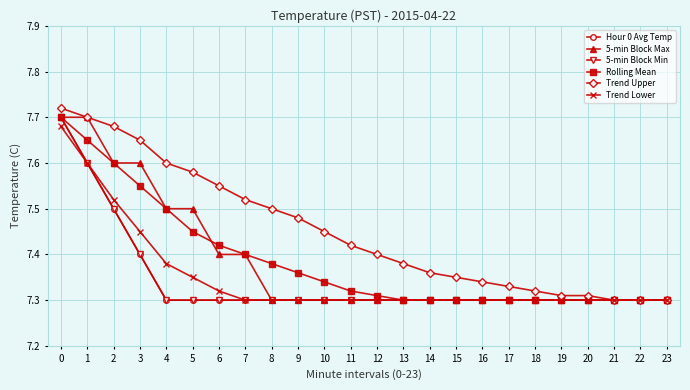

The value of Trend Lower at 7 is 10.1. True or false?

False